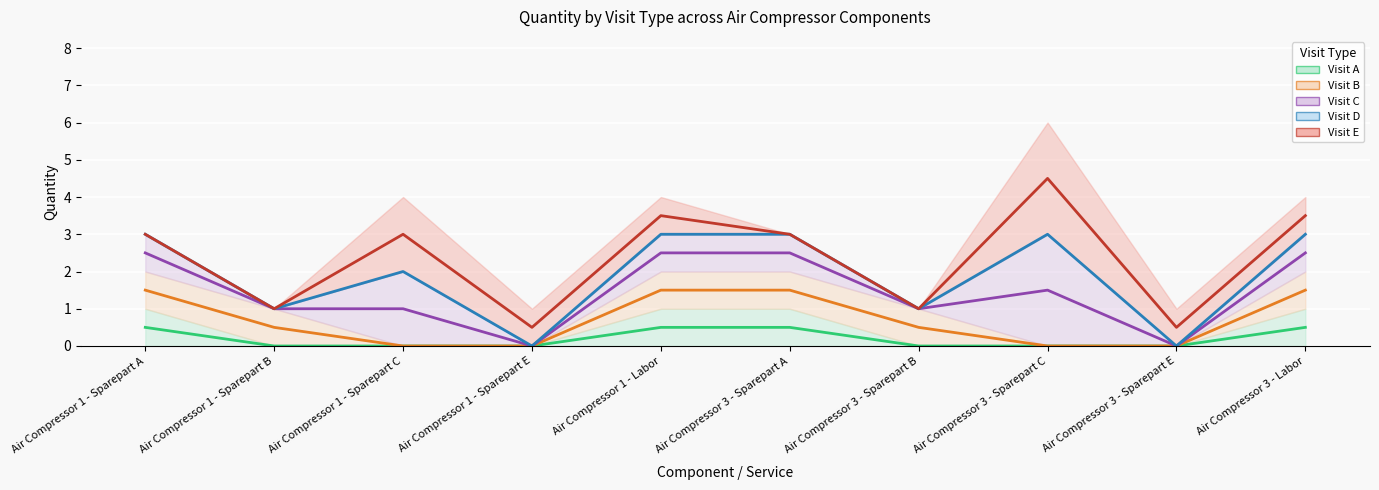

List the labels in order of Visit A mid value, smallest first.

Air Compressor 1 - Sparepart B, Air Compressor 1 - Sparepart C, Air Compressor 1 - Sparepart E, Air Compressor 3 - Sparepart B, Air Compressor 3 - Sparepart C, Air Compressor 3 - Sparepart E, Air Compressor 1 - Sparepart A, Air Compressor 1 - Labor, Air Compressor 3 - Sparepart A, Air Compressor 3 - Labor